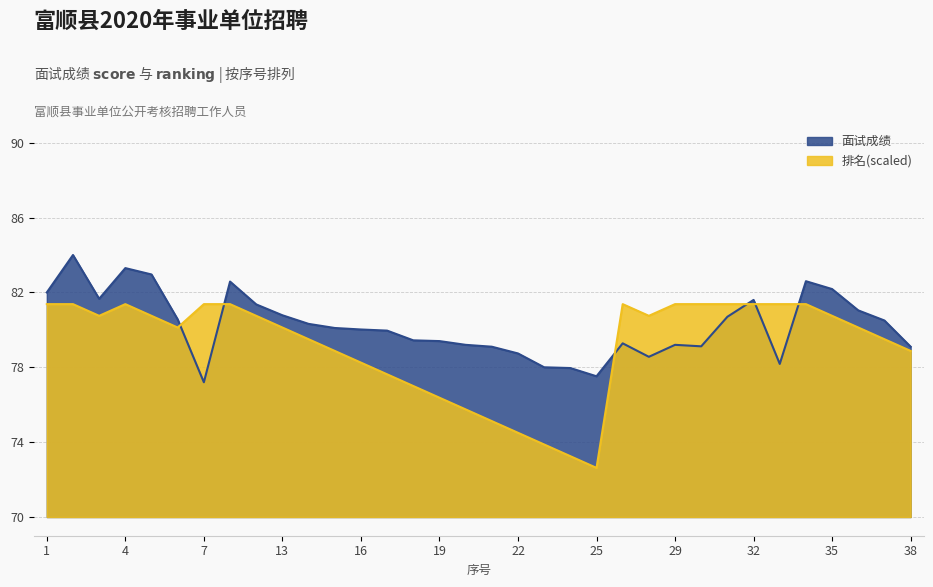

What is the sum of all 排名(numeric) values?

2691.8